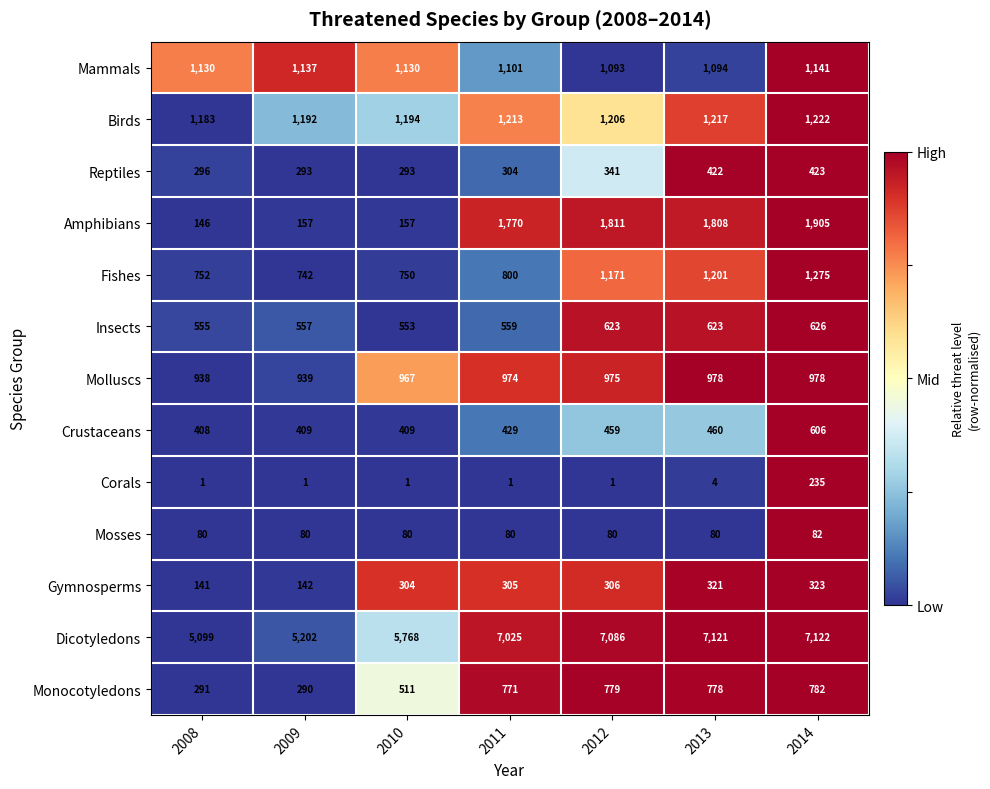

Between 2008 and 2010, which series saw the biggest shift?

Dicotyledons